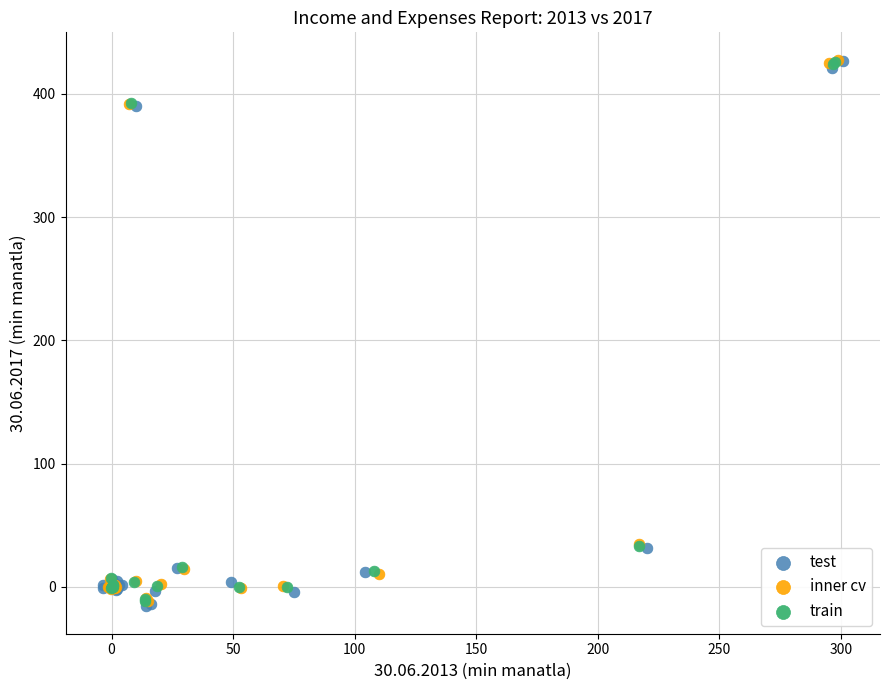

Which series has the largest Y range (max minus min)?

test